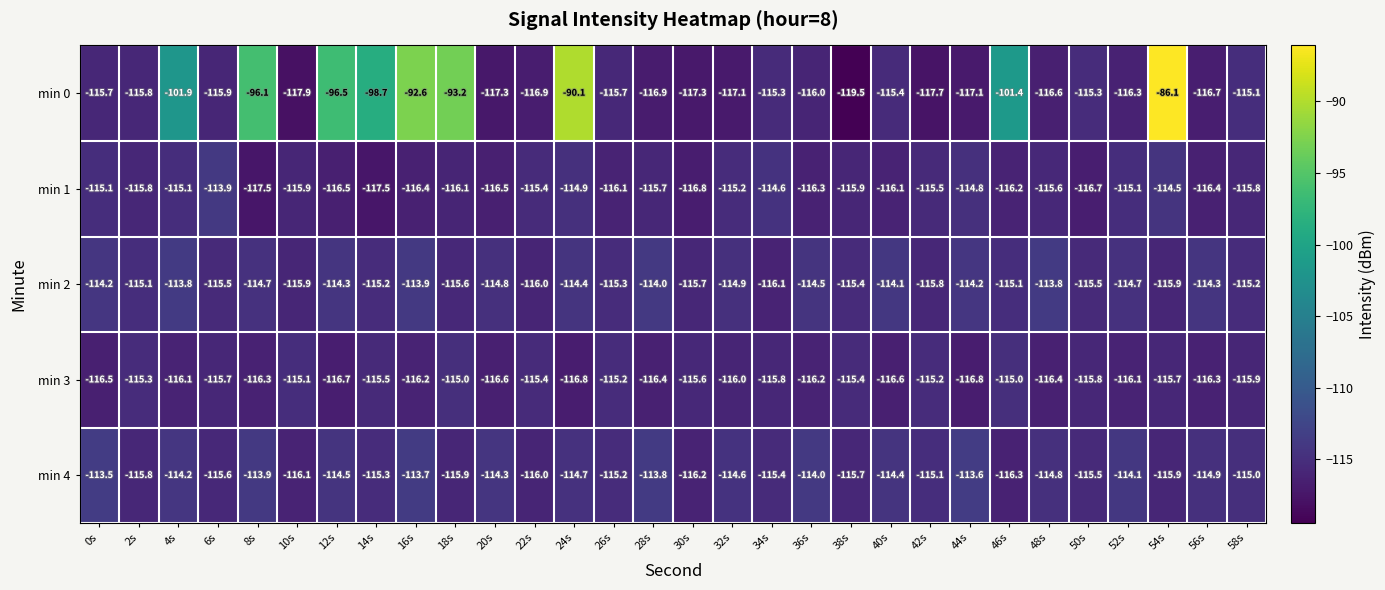

Which series has the widest spread of values?

min 0